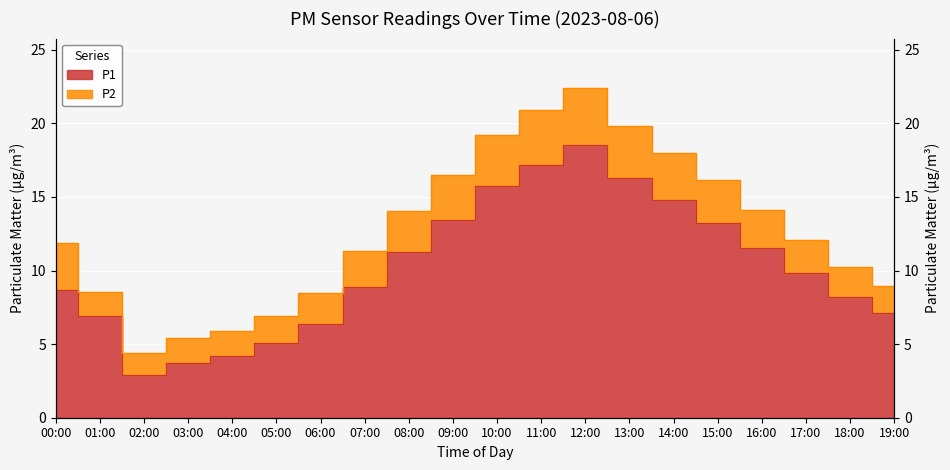

What is the ratio of the value at 12:00 to the value at 08:00?

1.6